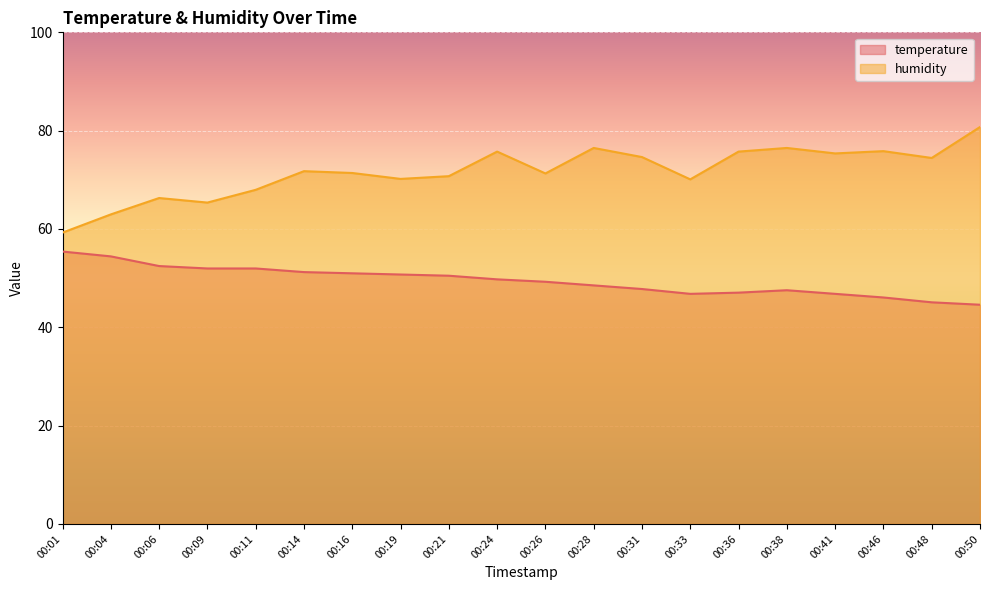

True or false: humidity and temperature cross at least once.

False